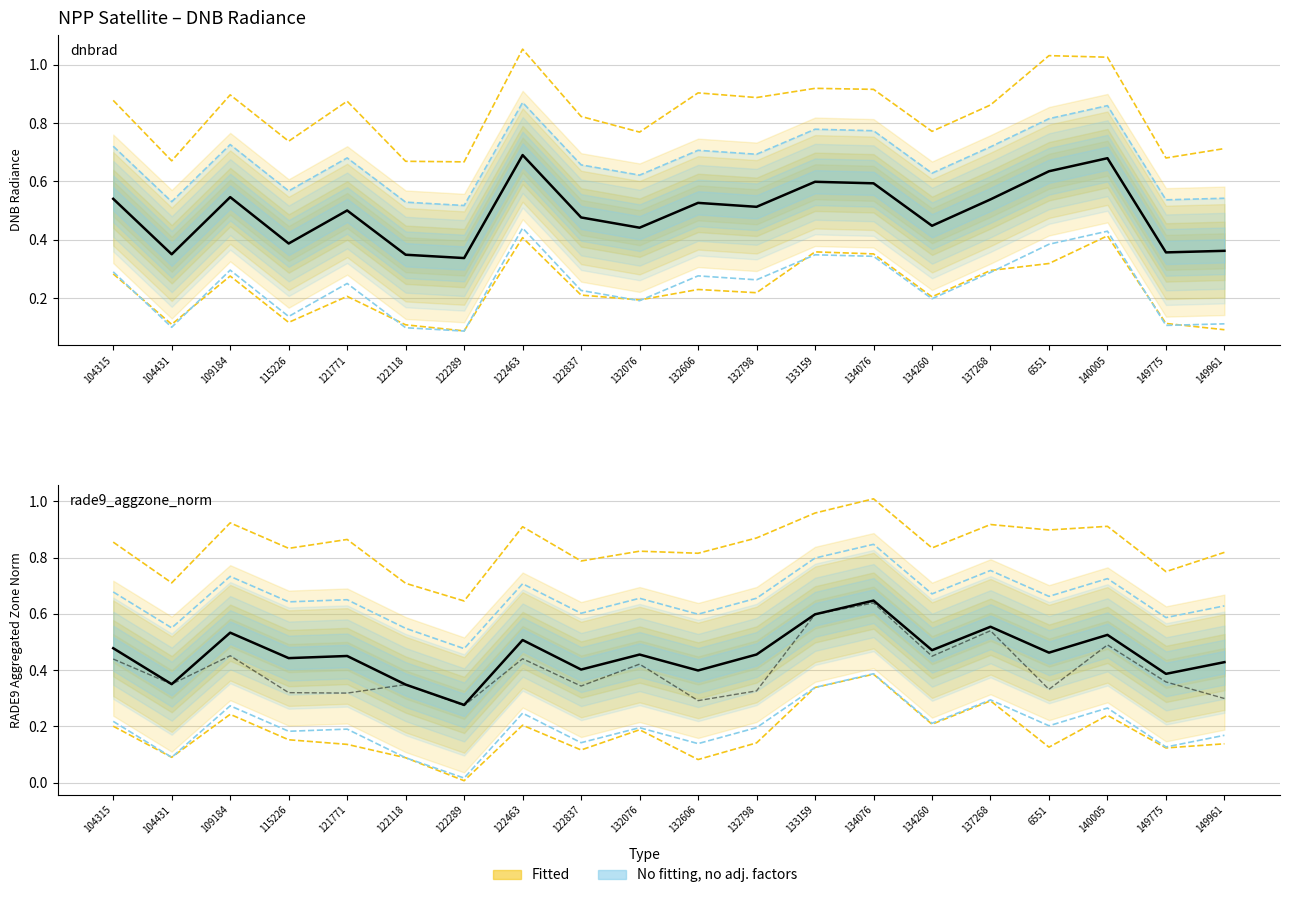

The value of rade9_mult_nadir_norm at 132606 is 0.3. True or false?

True